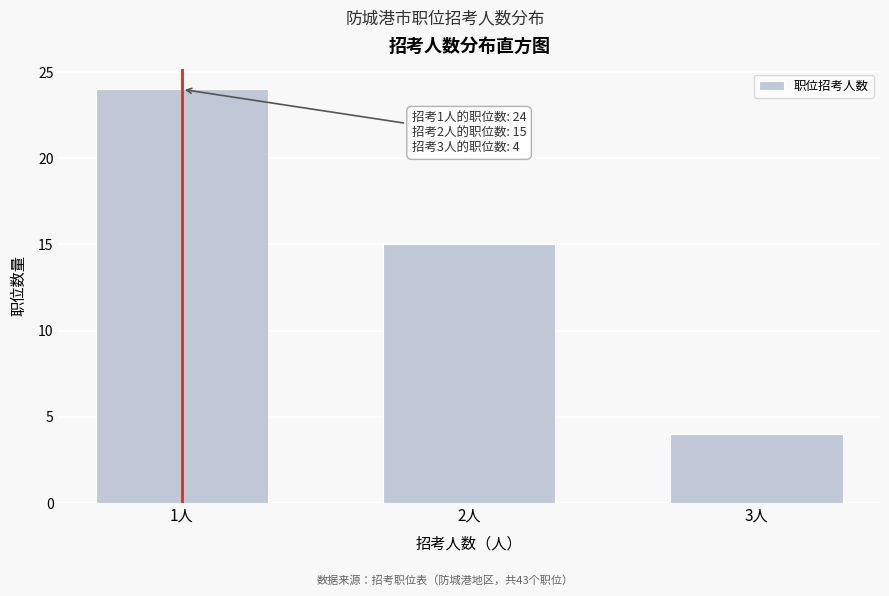

Reading left to right, what are all the values shown in this chart?

1人=24	2人=15	3人=4